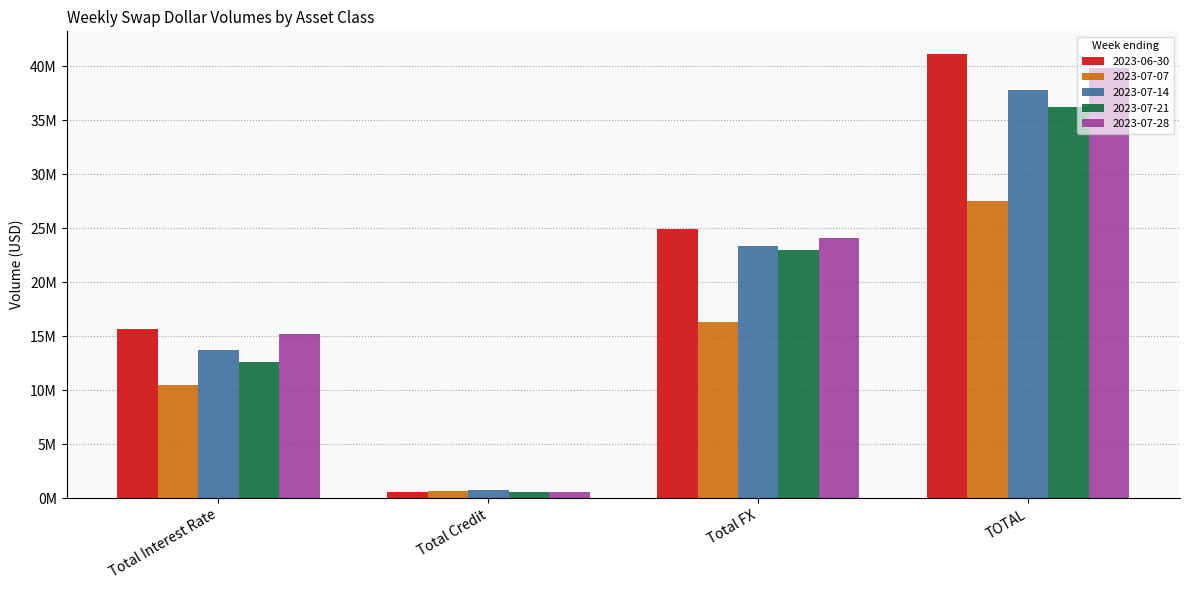

At how many categories does at least one series exceed 34958063?

1